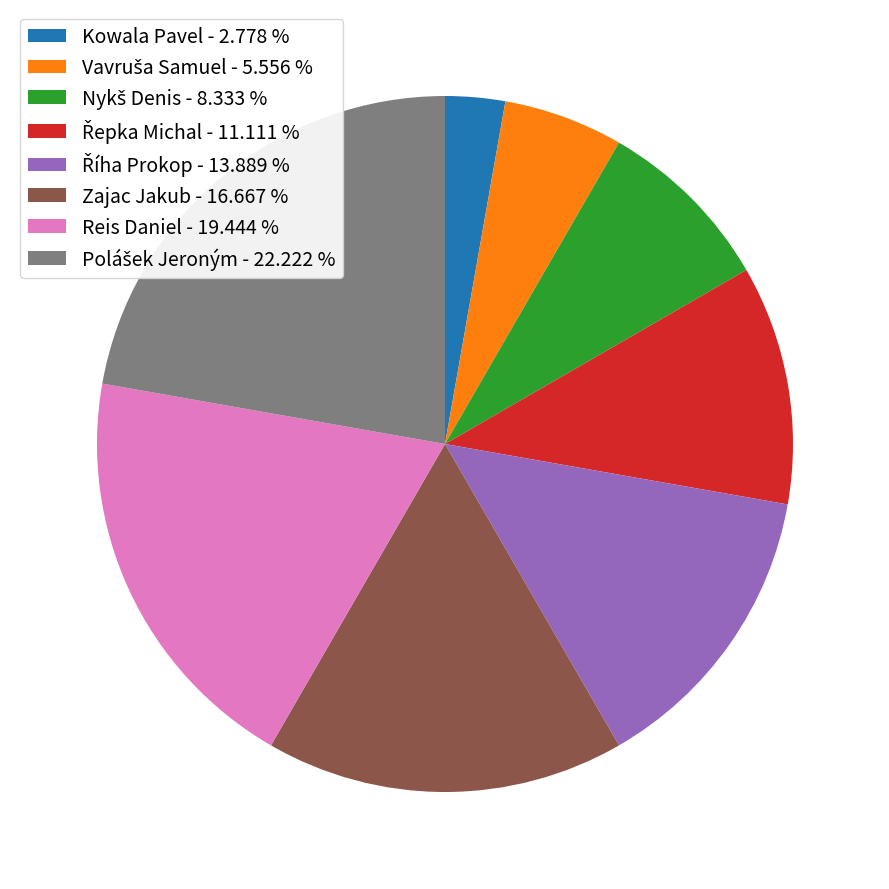

Is there a majority slice in this chart?

No